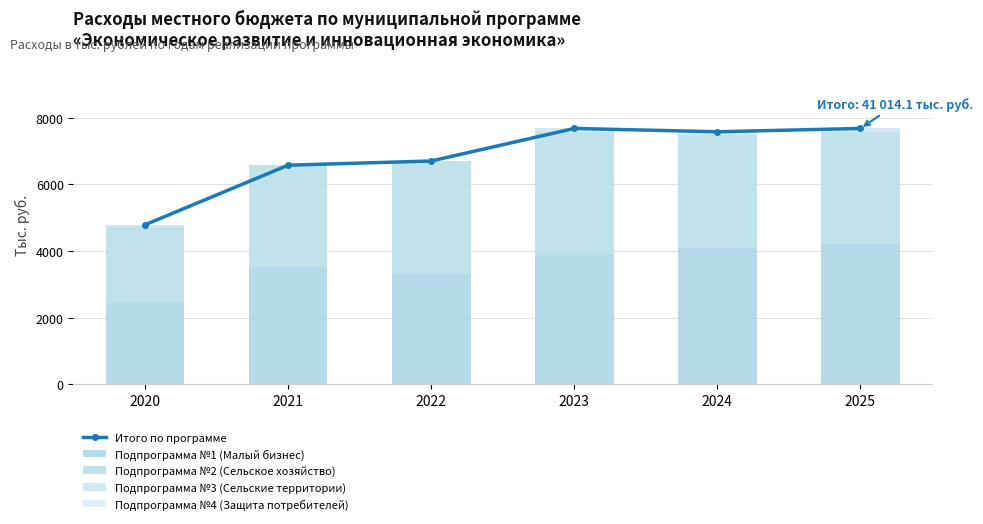

Reading left to right, list all the values displayed in this chart.

Итого по программе: 2020=4790.0	2021=6577.7	2022=6703.4	2023=7681.0	2024=7581.0	2025=7681.0
Подпрограмма №1 (Малый бизнес): 2020=2430.0	2021=3514.8	2022=3319.4	2023=3900.0	2024=4100.0	2025=4200.0
Подпрограмма №2 (Сельское хозяйство): 2020=2286.0	2021=3059.9	2022=3383.0	2023=3680.0	2024=3380.0	2025=3380.0
Подпрограмма №3 (Сельские территории): 2020=72.0	2021=0.0	2022=0.0	2023=100.0	2024=100.0	2025=100.0
Подпрограмма №4 (Защита потребителей): 2020=2.0	2021=3.0	2022=1.0	2023=1.0	2024=1.0	2025=1.0